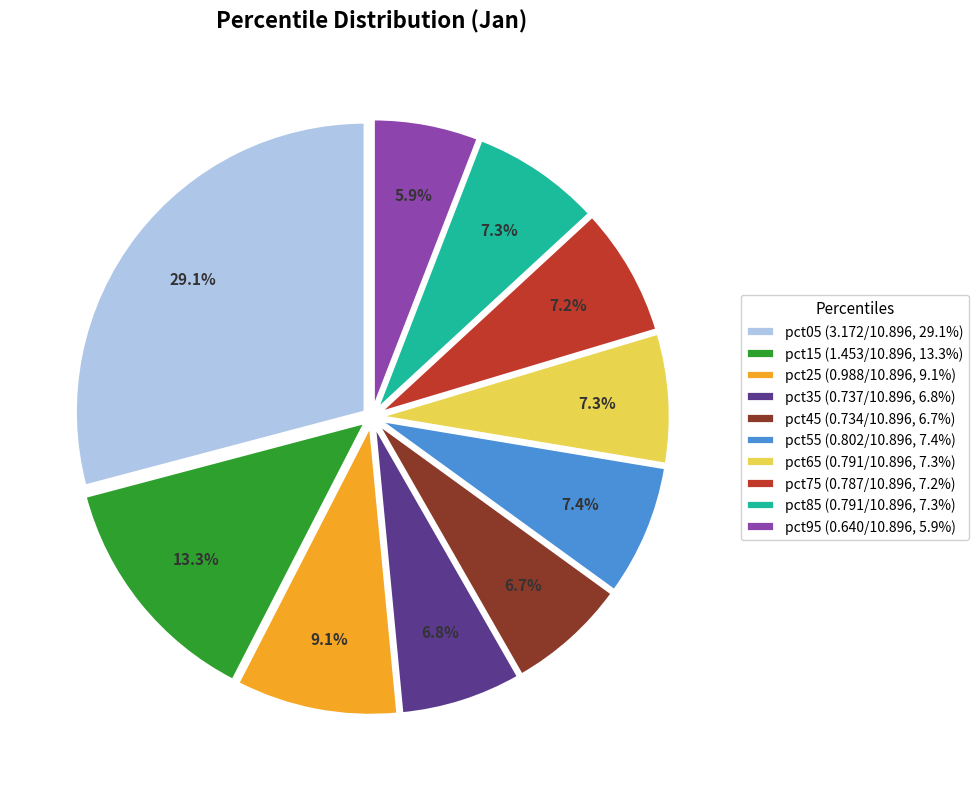

Is pct45 the majority of the pie?

No